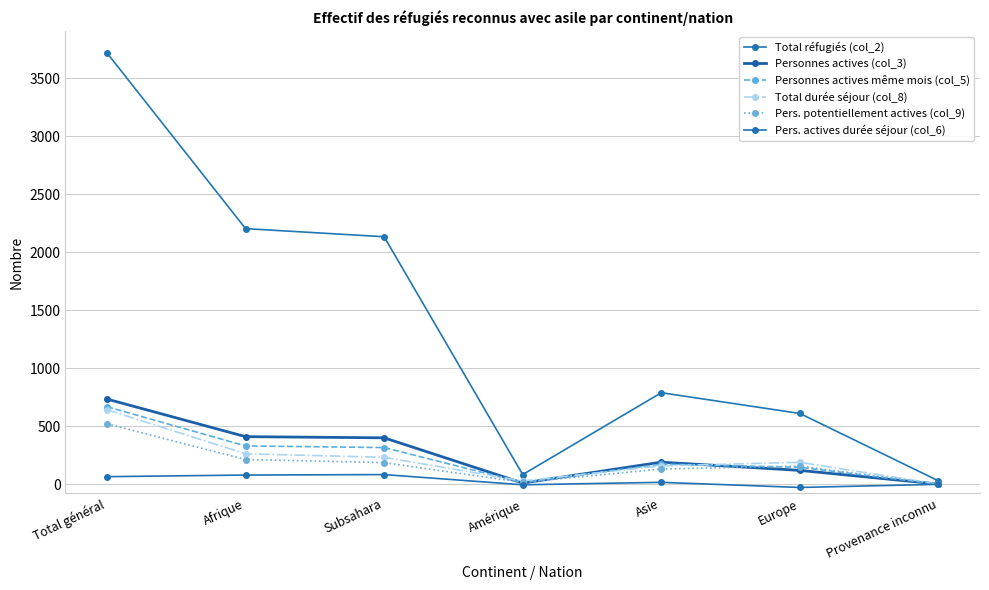

Rank the series at Provenance inconnu from lowest to highest value.

Pers. actives durée séjour (col_6), Personnes actives (col_3), Personnes actives même mois (col_5), Total durée séjour (col_8), Pers. potentiellement actives (col_9), Total réfugiés (col_2)